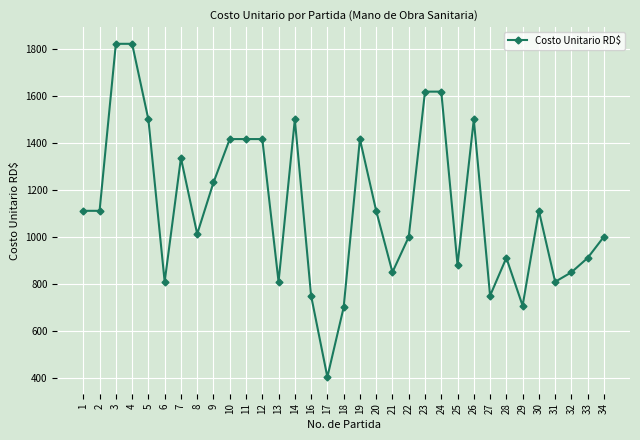

How many values exceed 1111?

17